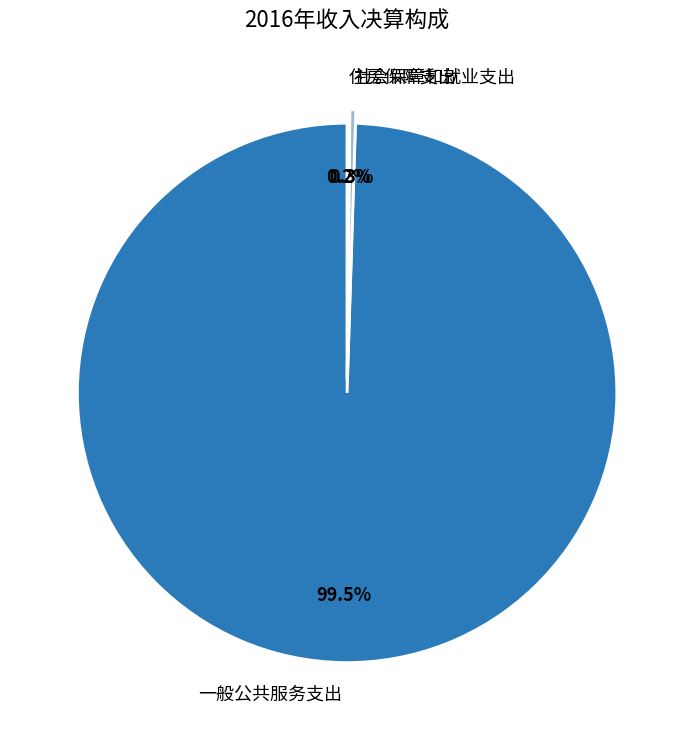

Which slice represents more than half of the pie?

一般公共服务支出